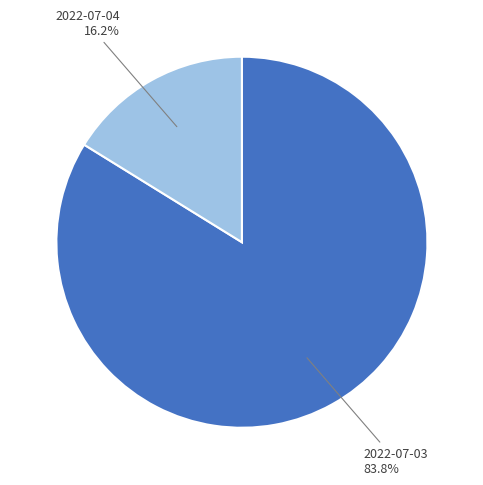

The 2022-07-04 slice represents 26% of the pie. True or false?

False